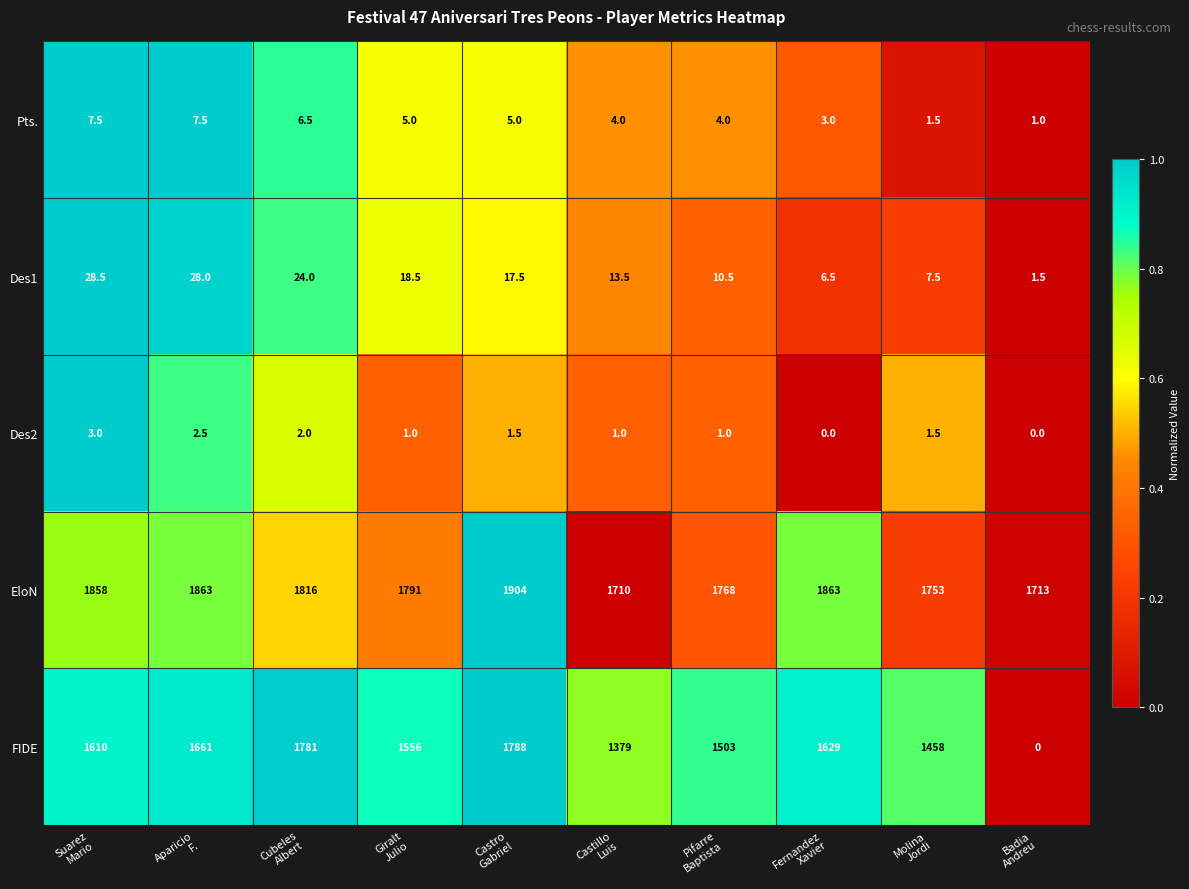

What is the spread (max minus min) of values at Pifarre
Baptista?

1767.0